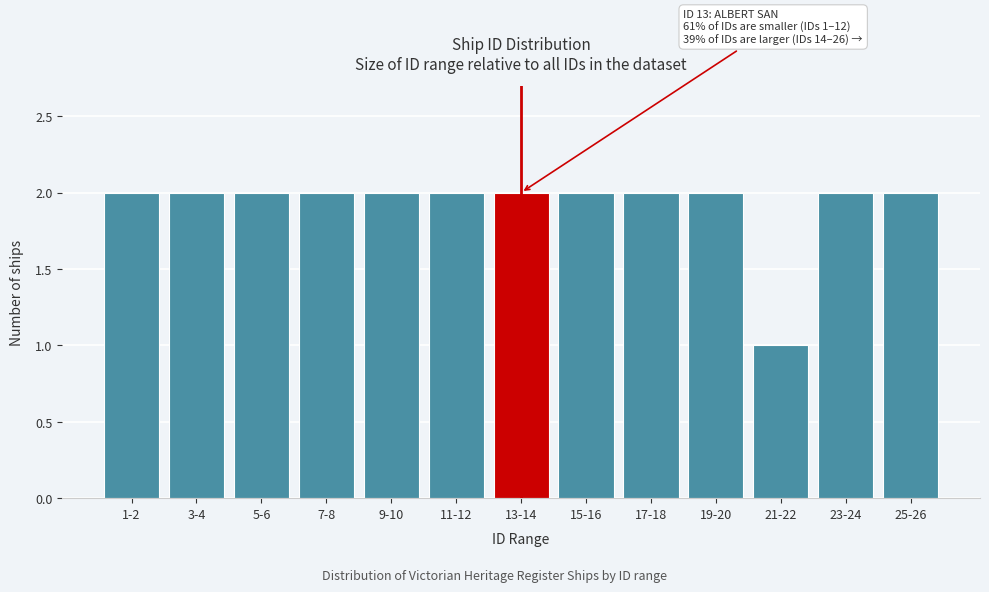

Reading left to right, list all the values displayed in this chart.

2	2	2	2	2	2	2	2	2	2	1	2	2